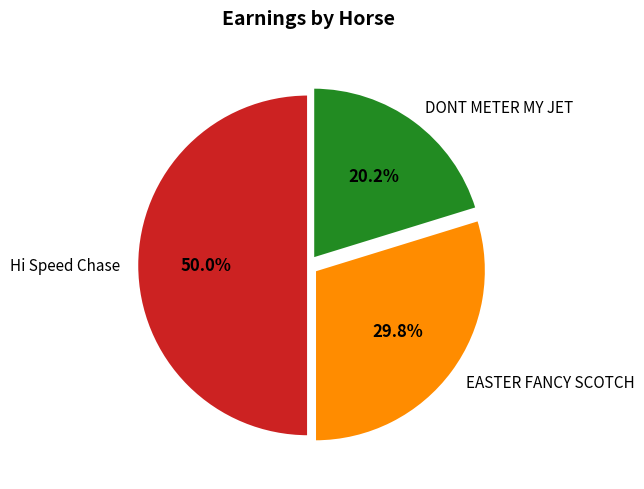

How much of the chart is everything except EASTER FANCY SCOTCH?

70.2%